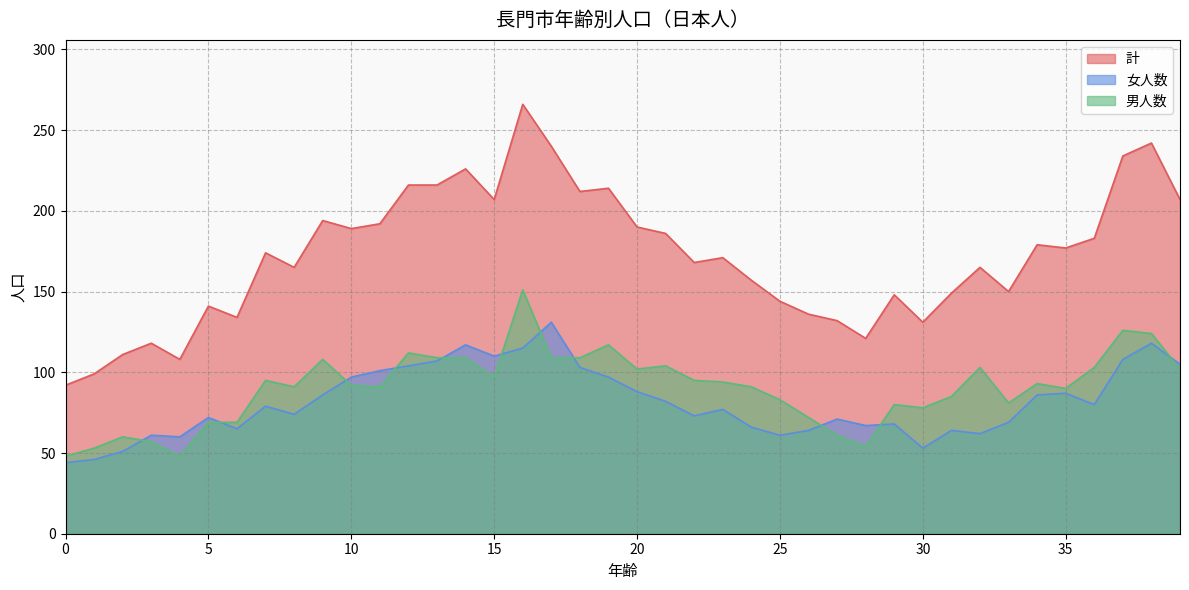

What is the difference between the maximum and minimum values in the 女人数 series?

87